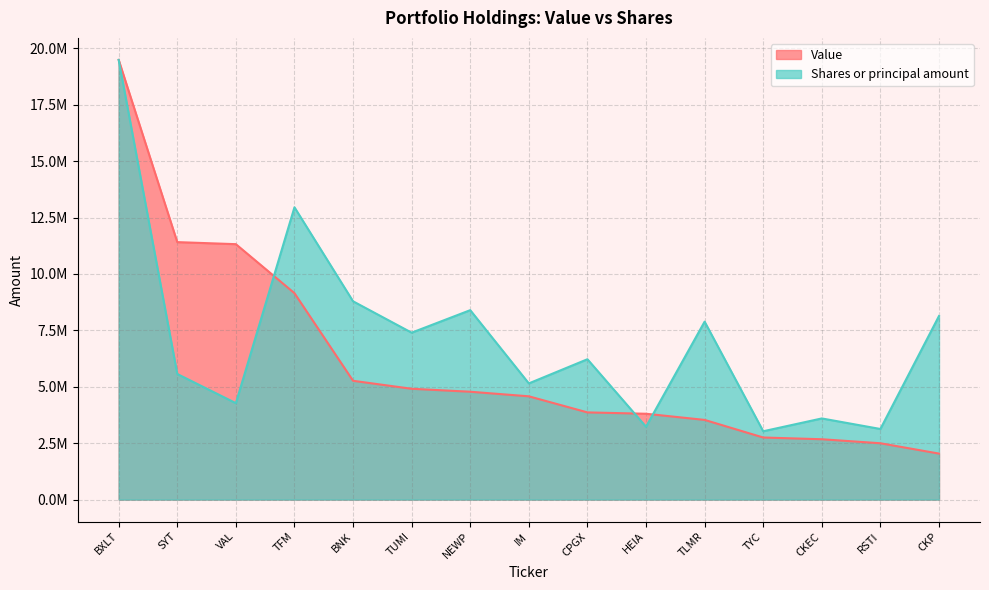

How many lines are shown in the chart?

2